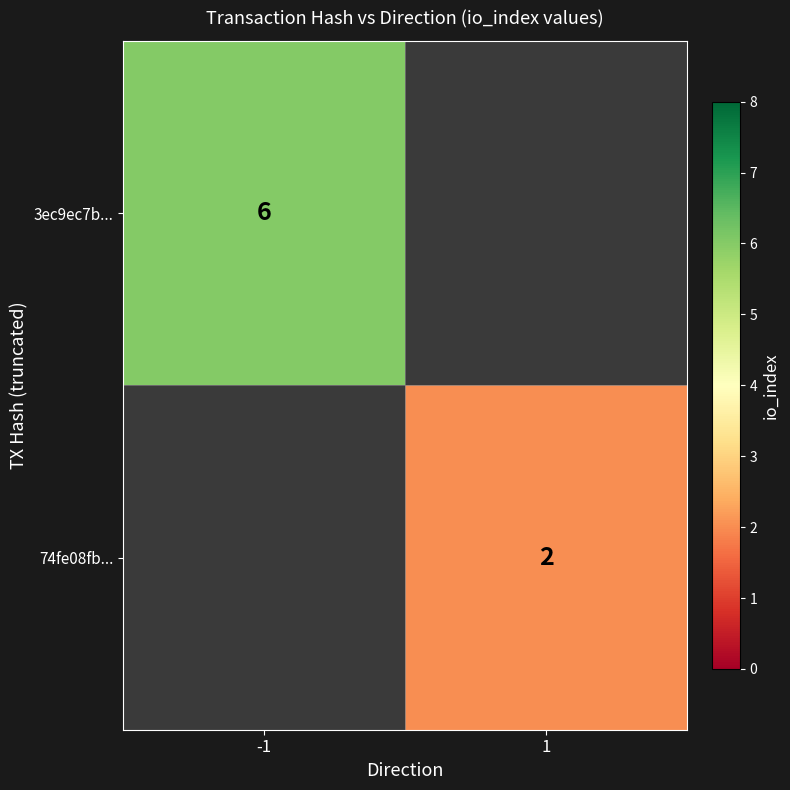

The 3ec9ec7b... series shows 6 at -1. True or false?

True